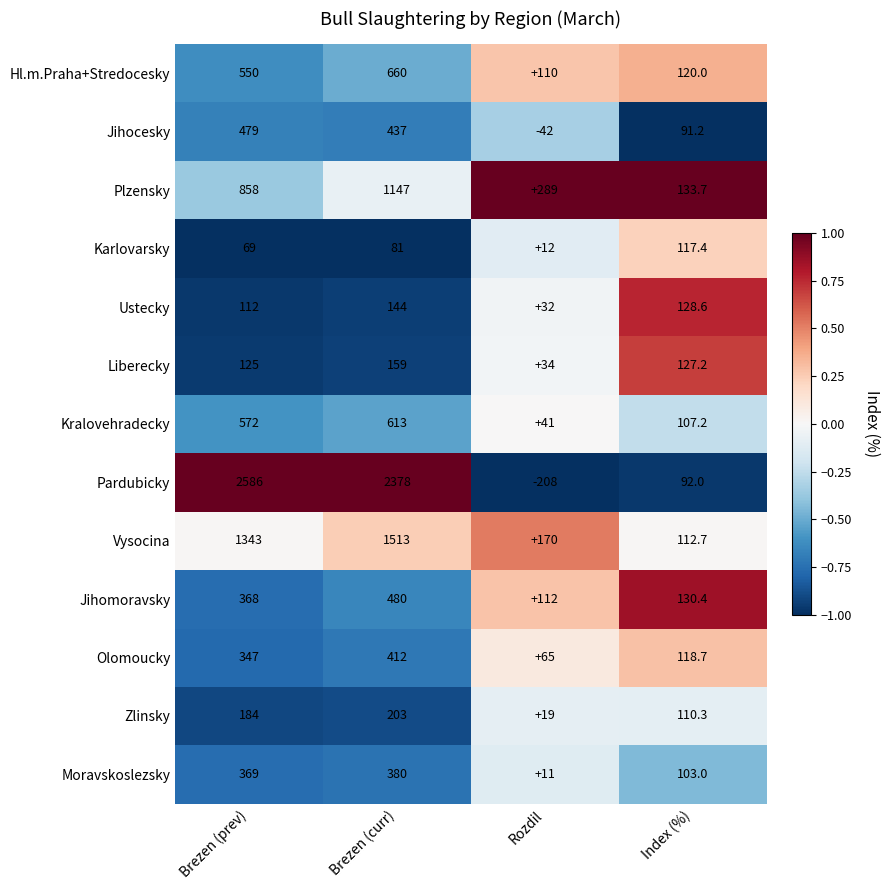

How many categories are shown in the chart?

4